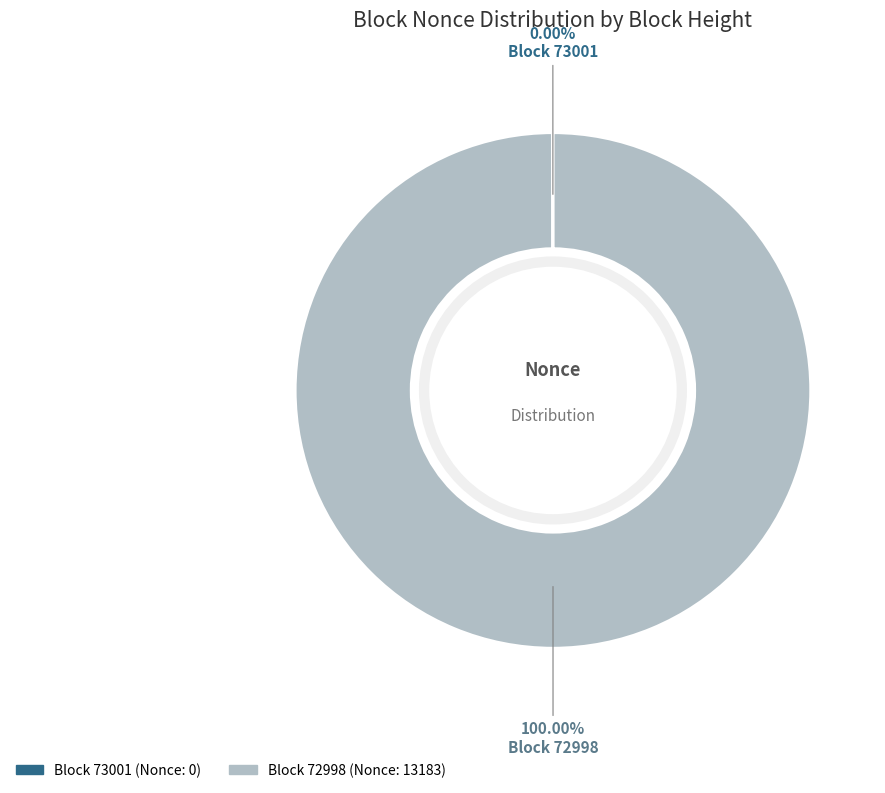

Does any single category account for the majority?

Yes